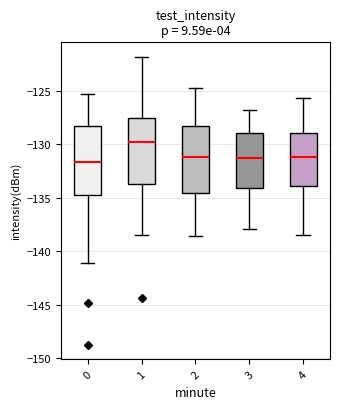

Reading left to right, read every box against the y-axis: the position of its median line, the range the box covers, and the ends of its whiskers. The values are not printed on the chart, so give them approximately, as read against the axis.

0: median -131.5, box -135.0 to -128.5, whiskers -141.0 to -125.5
1: median -130.0, box -133.5 to -127.5, whiskers -138.5 to -122.0
2: median -131.0, box -134.5 to -128.5, whiskers -138.5 to -125.0
3: median -131.5, box -134.0 to -129.0, whiskers -138.0 to -127.0
4: median -131.0, box -134.0 to -129.0, whiskers -138.5 to -125.5